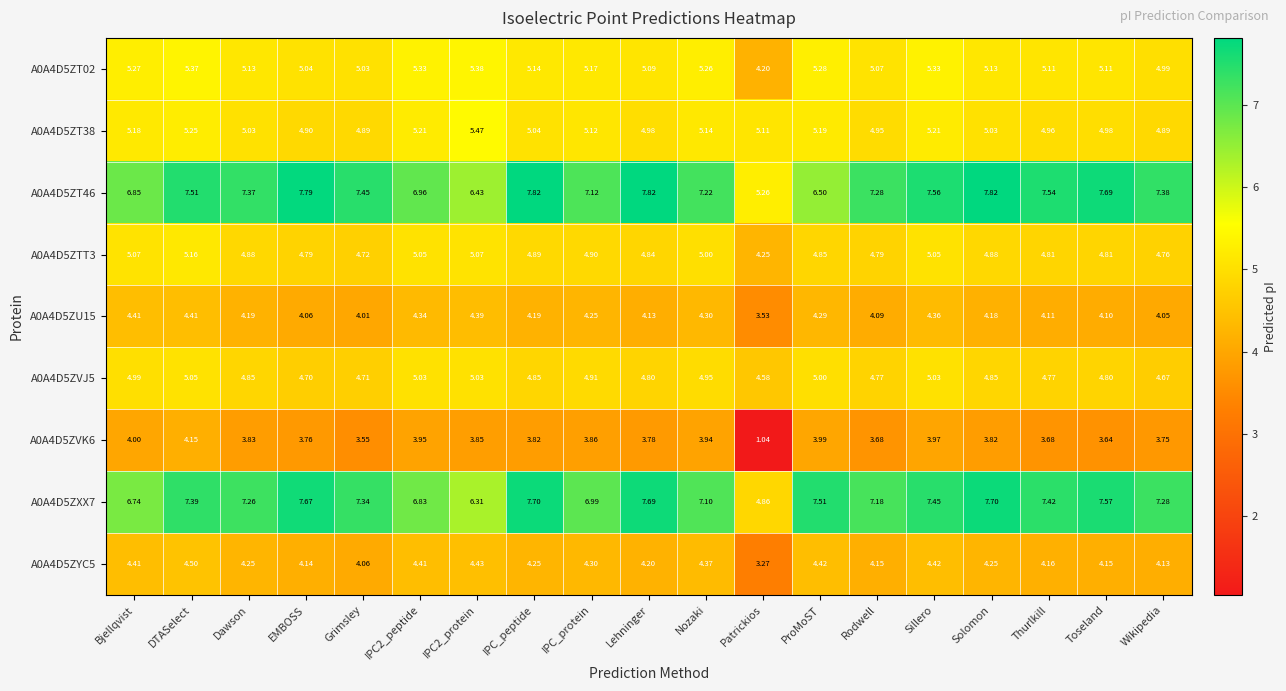

Is the value of A0A4D5ZYC5 at Rodwell greater than the value of A0A4D5ZVK6 at Lehninger?

Yes